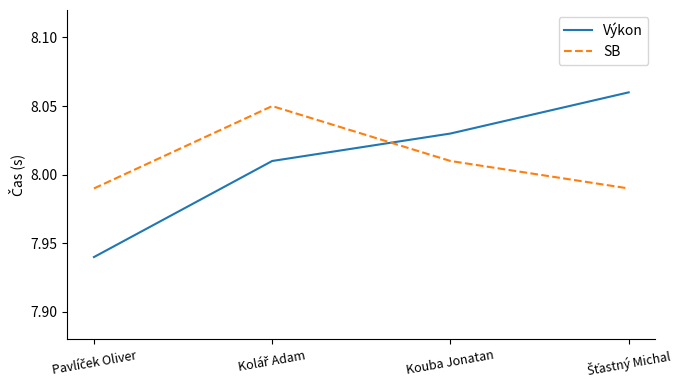

True or false: Výkon has more than 0 points higher than both neighbors.

False